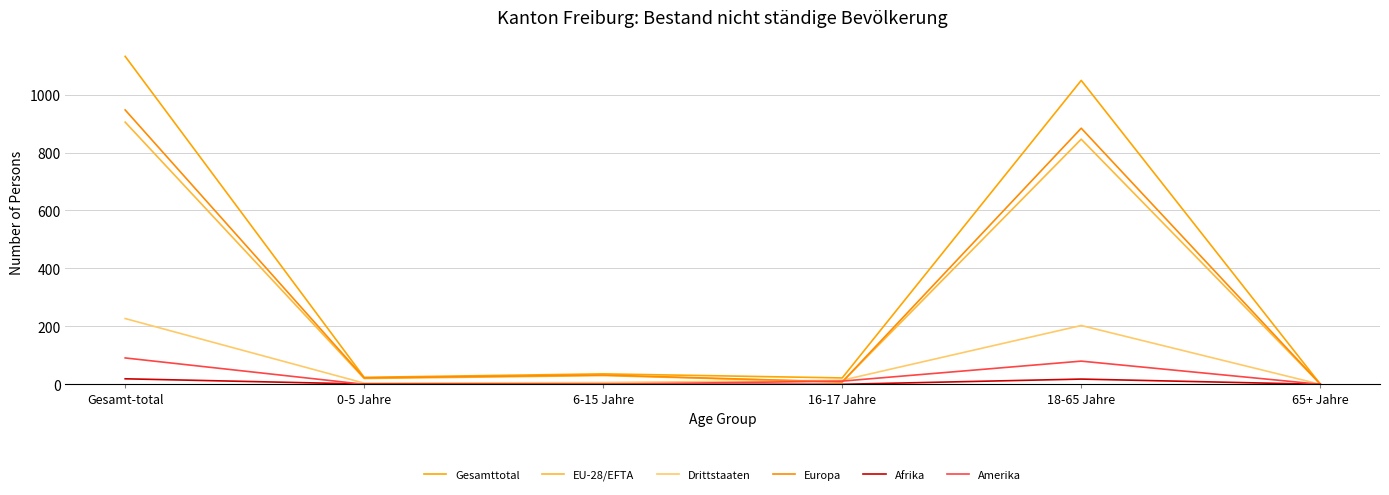

Is this an area chart (filled region under the line)?

No